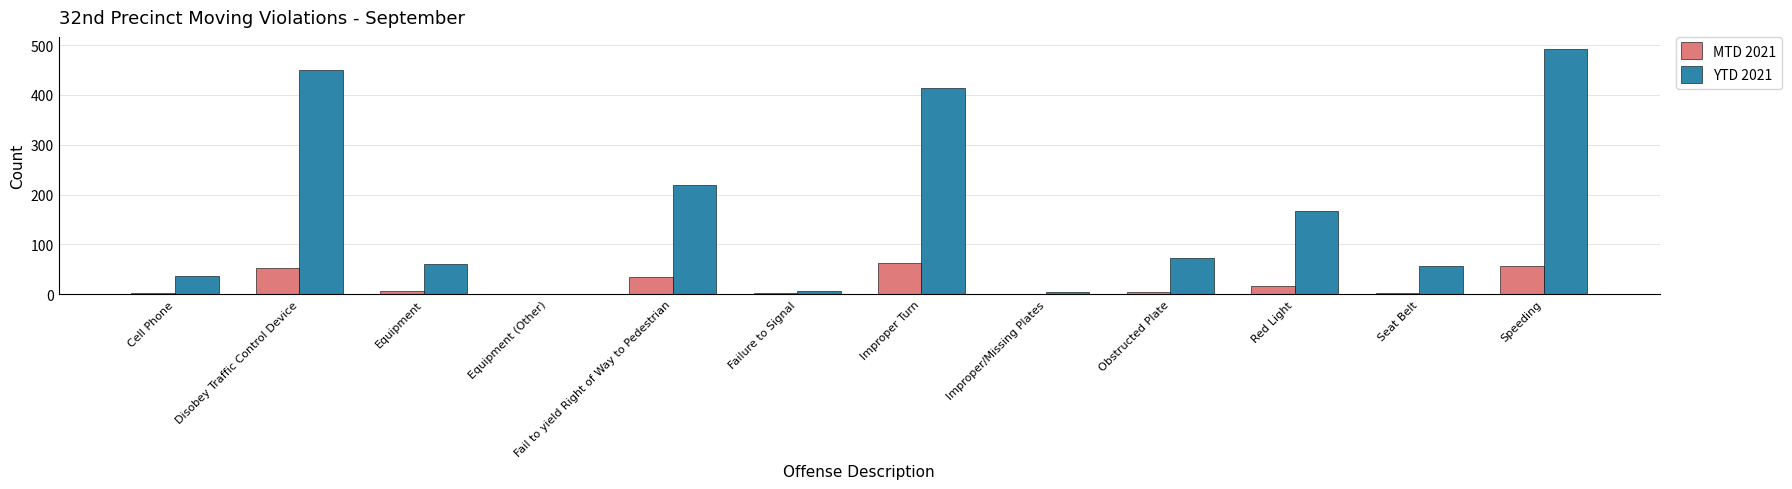

The MTD 2021 series shows 52 at Disobey Traffic Control Device. True or false?

True